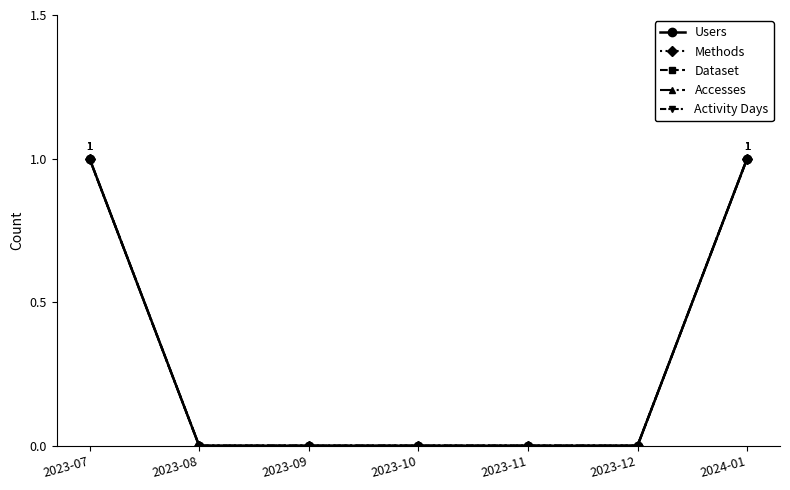

Where is Accesses nearest to the value 0?

2023-08